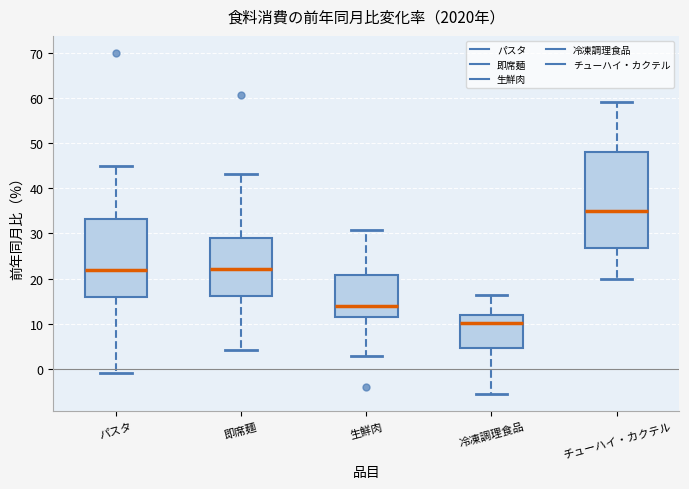

Where does the upper whisker of the box for チューハイ・カクテル end on the y-axis? The values are not printed on the chart, so give them approximately, as read against the axis.

59